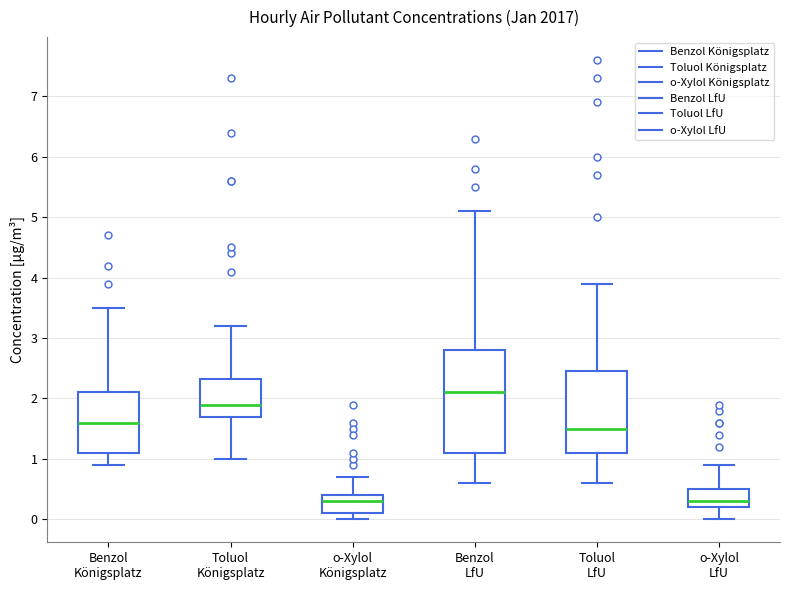

Reading left to right, transcribe this box plot: for each box, give where its median line is, the range the box spans, and where its two whiskers end, as read against the y-axis. The values are not printed on the chart, so give them approximately, as read against the axis.

Benzol Königsplatz: median 1.6, box 1.1 to 2.1, whiskers 0.9 to 3.5
Toluol Königsplatz: median 1.9, box 1.7 to 2.3, whiskers 1.0 to 3.2
o-Xylol Königsplatz: median 0.3, box 0.1 to 0.4, whiskers 0.0 to 0.7
Benzol LfU: median 2.1, box 1.1 to 2.8, whiskers 0.6 to 5.1
Toluol LfU: median 1.5, box 1.1 to 2.5, whiskers 0.6 to 3.9
o-Xylol LfU: median 0.3, box 0.2 to 0.5, whiskers 0.0 to 0.9